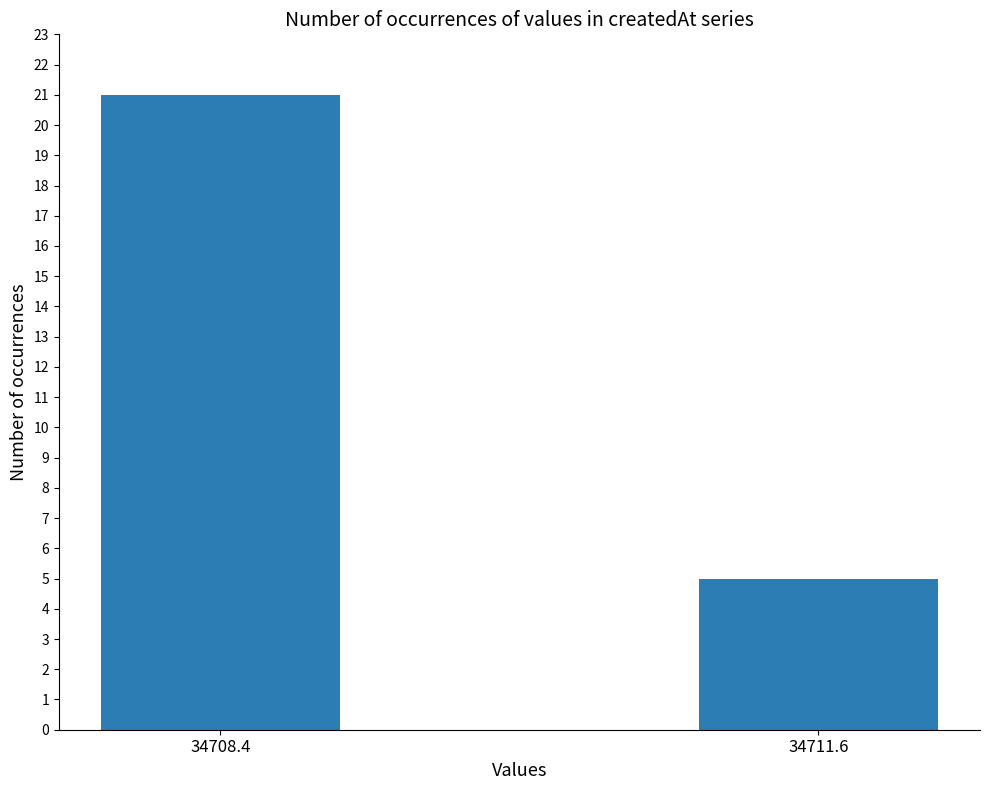

The chart shows a value of 21 at 34708.4. True or false?

True